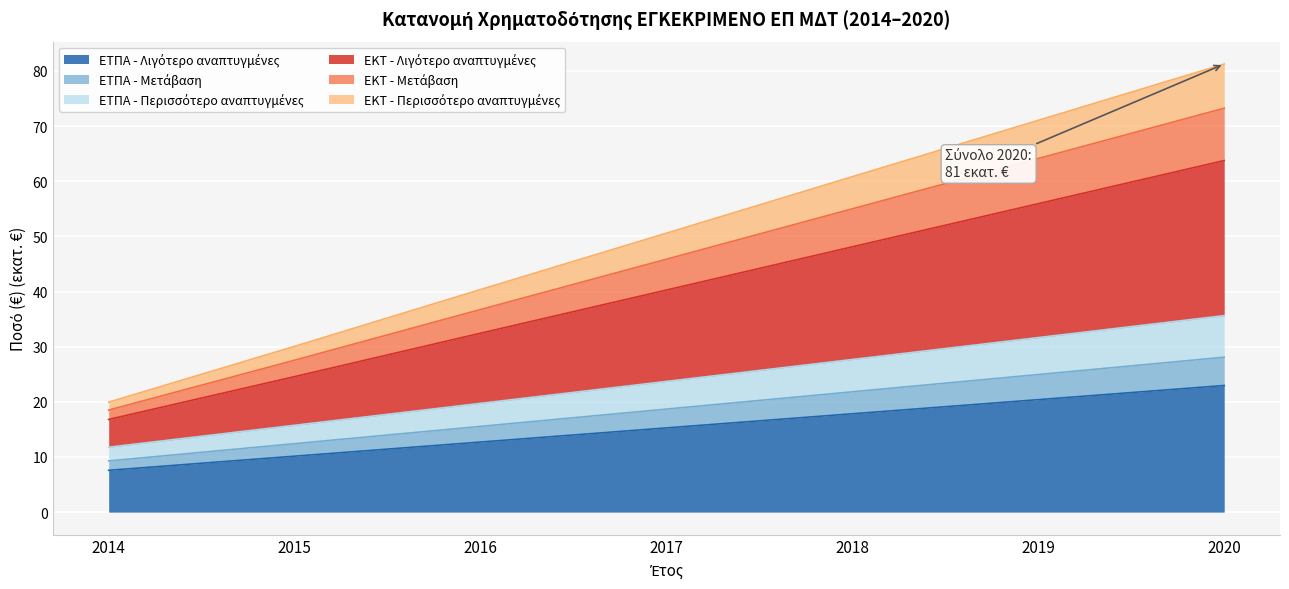

What is the total value across all series at 2019?

71.0